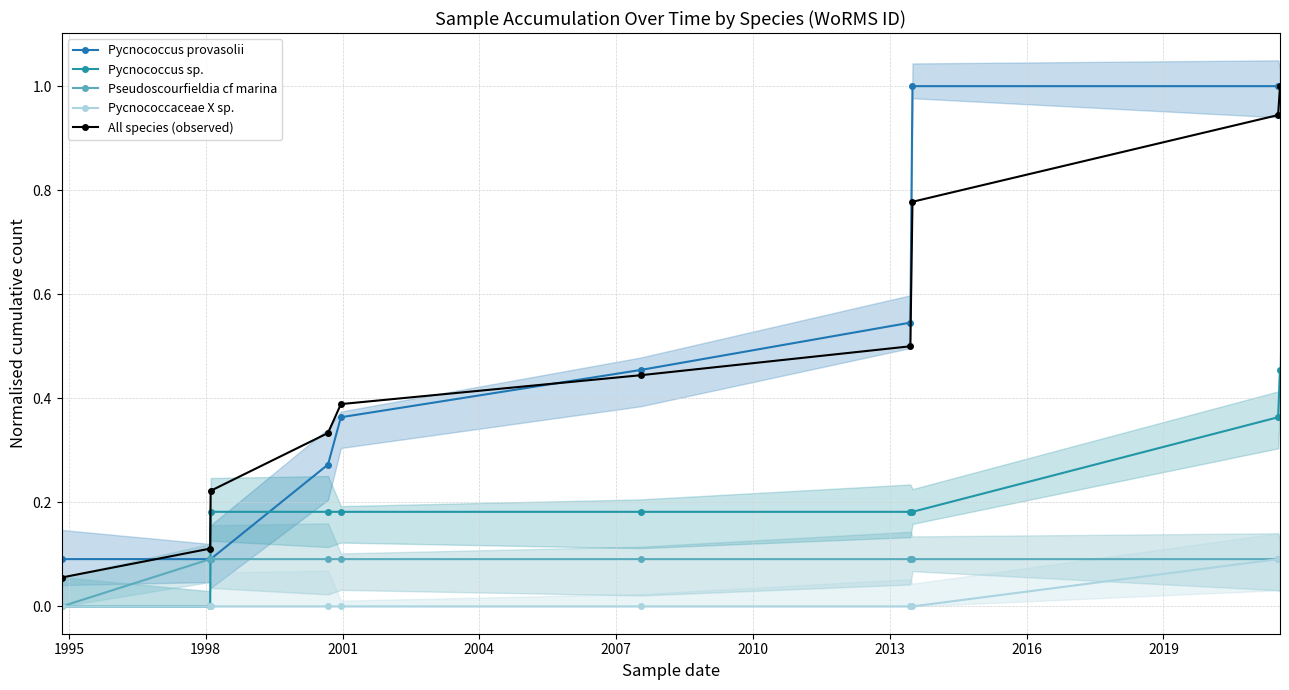

Reading left to right, what are all the values shown in this chart?

Pycnococcus provasolii: 0.1	0.1	0.1	0.3	0.4	0.5	0.5	1.0	1.0	1.0
Pycnococcus sp.: 0.0	0.0	0.2	0.2	0.2	0.2	0.2	0.2	0.4	0.5
Pseudoscourfieldia cf marina: 0.0	0.1	0.1	0.1	0.1	0.1	0.1	0.1	0.1	0.1
Pycnococcaceae X sp.: 0.0	0.0	0.0	0.0	0.0	0.0	0.0	0.0	0.1	0.1
All species (observed): 0.1	0.1	0.2	0.3	0.4	0.4	0.5	0.8	0.9	1.0